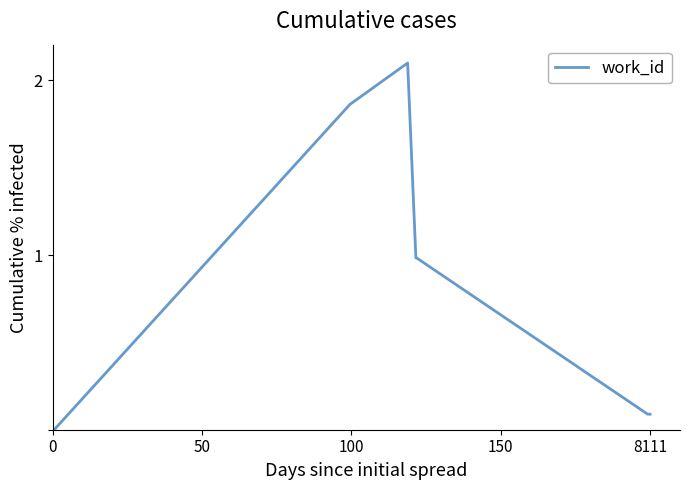

What is the difference between the maximum and minimum values?

2.1